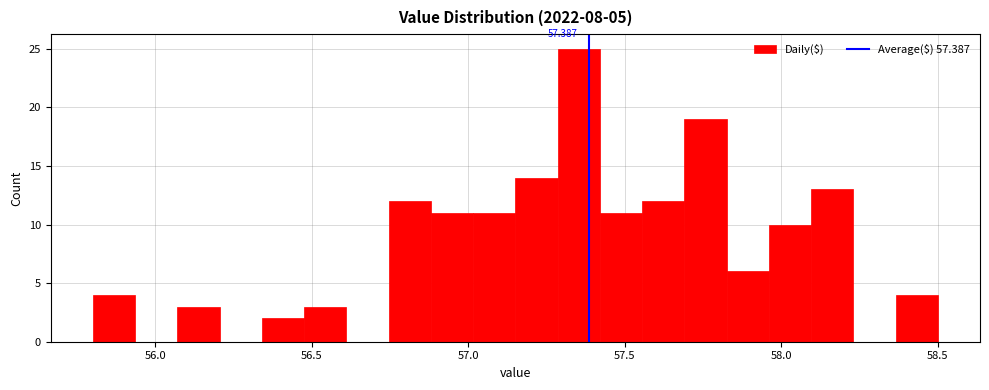

Read against the x-axis, roughly where is the centre of the tallest bar?

57.35